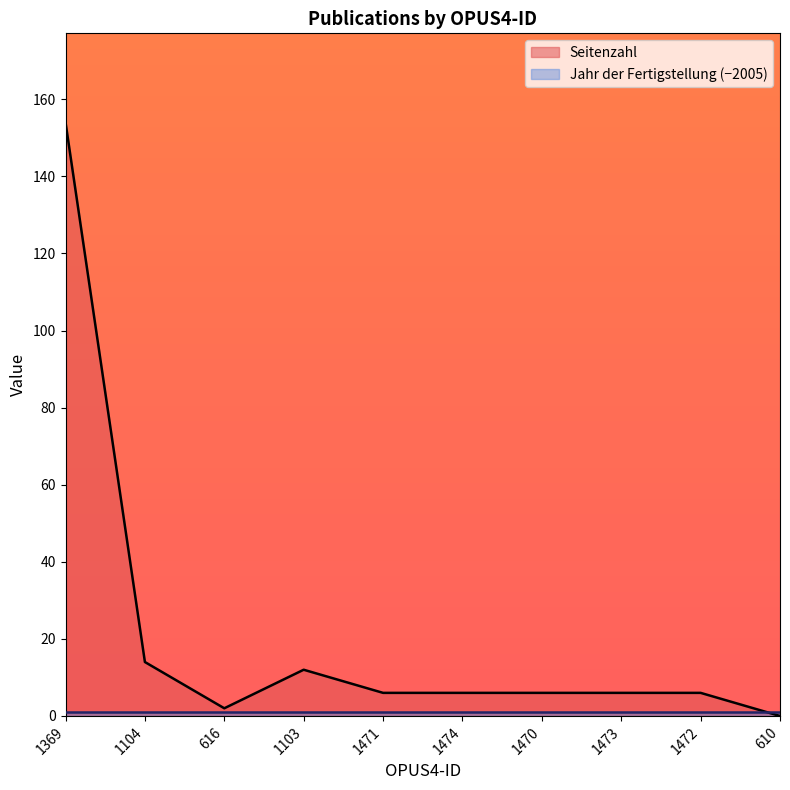

What is the maximum value shown in the chart?

154